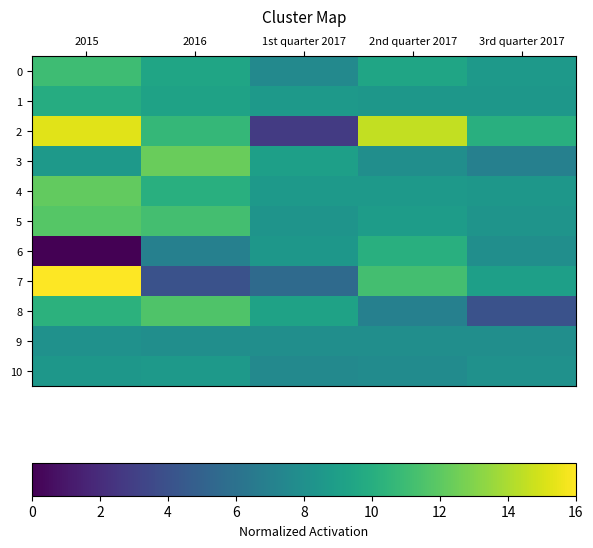

Rank the series at 2016 from lowest to highest value.

7, 6, 9, 10, 1, 0, 4, 2, 5, 8, 3